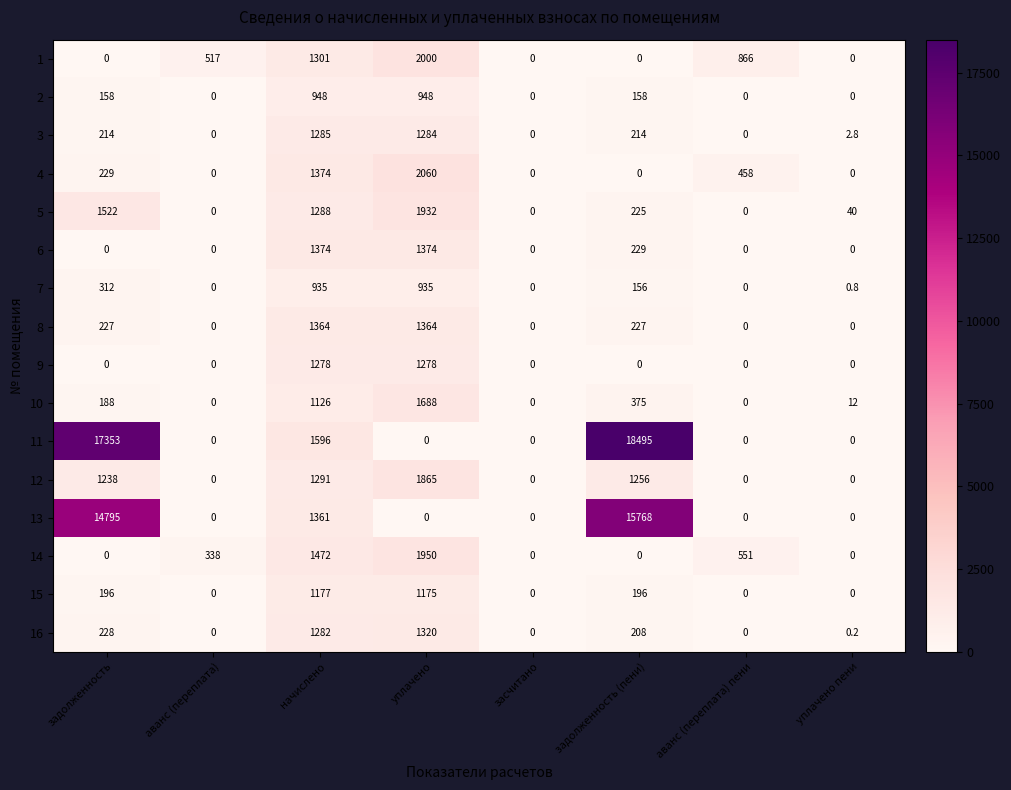

What is the sum of all 7 values?

2338.8